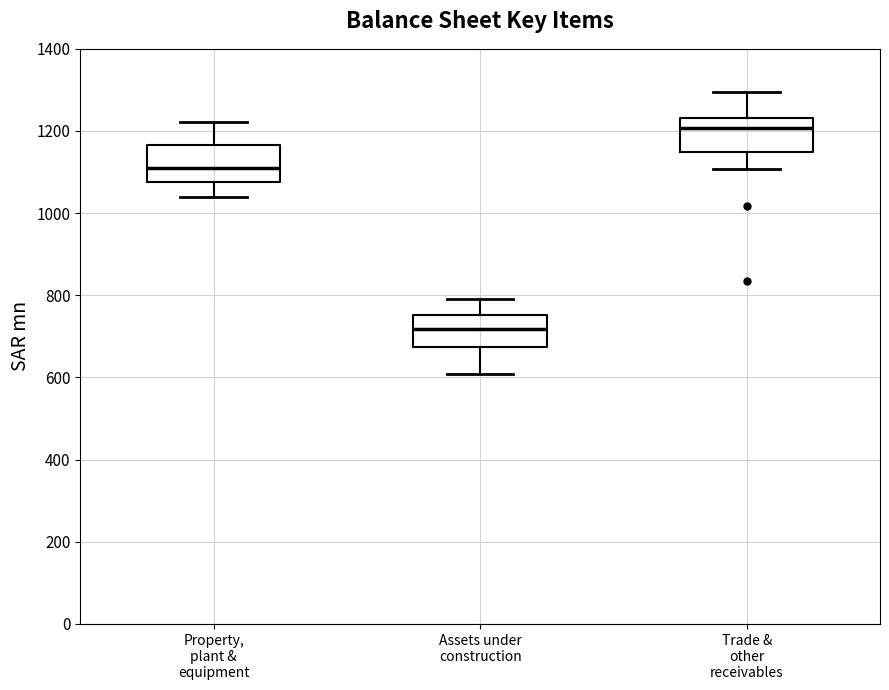

Which box's median line is the lowest?

Assets under construction